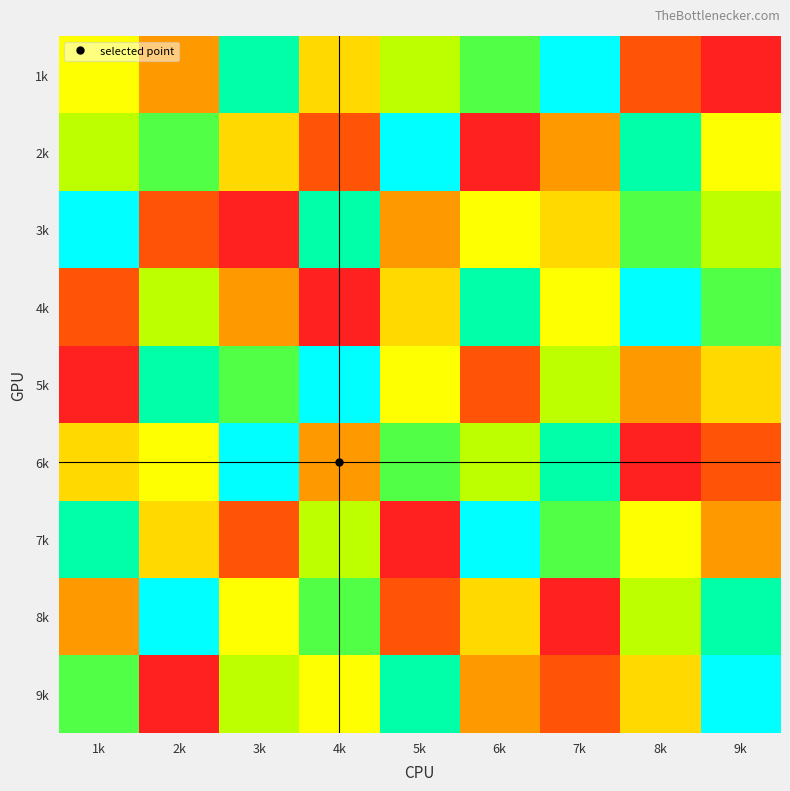

Which has a higher value, 9k or 5k?

5k